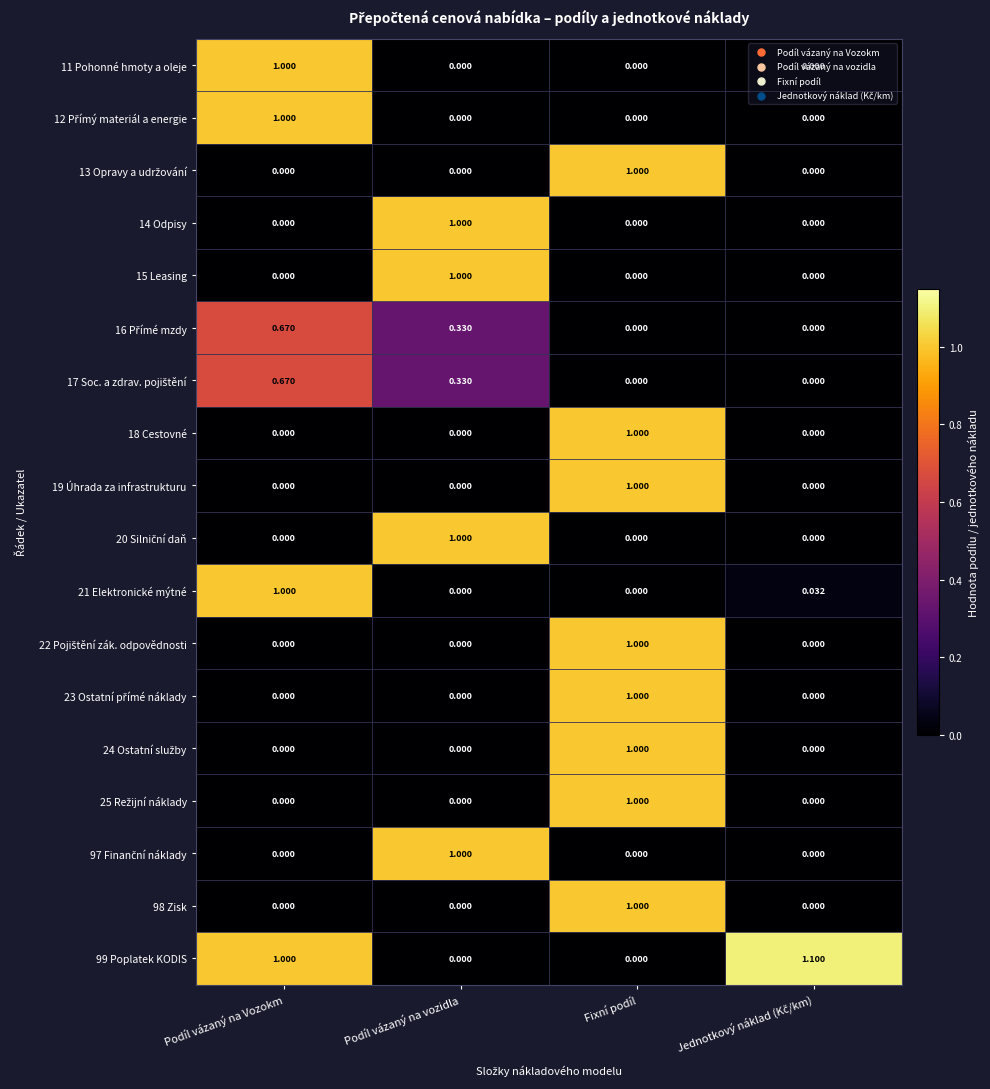

Which series has the largest total across all categories?

99 Poplatek KODIS